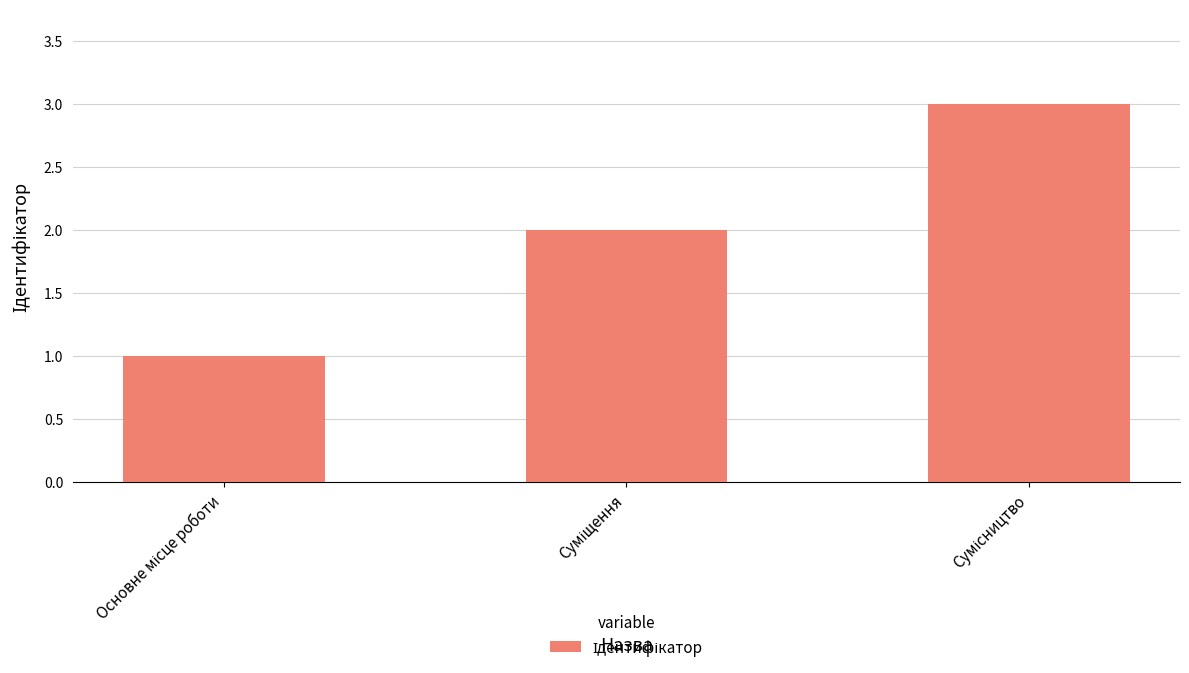

What is the sum of all values?

6